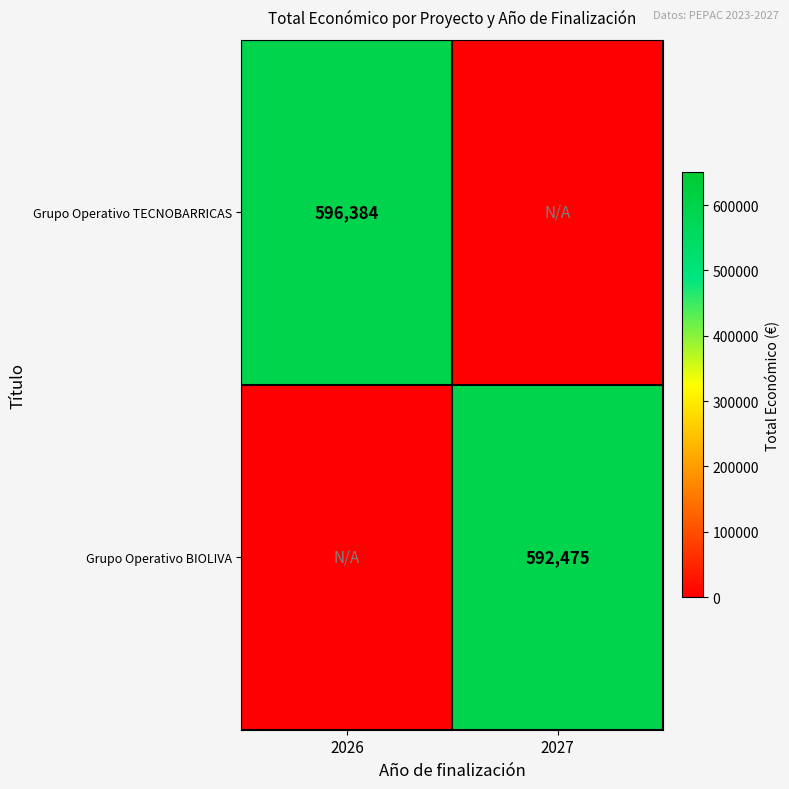

Is the value of Grupo Operativo BIOLIVA at 2027 greater than the value of Grupo Operativo TECNOBARRICAS at 2026?

No